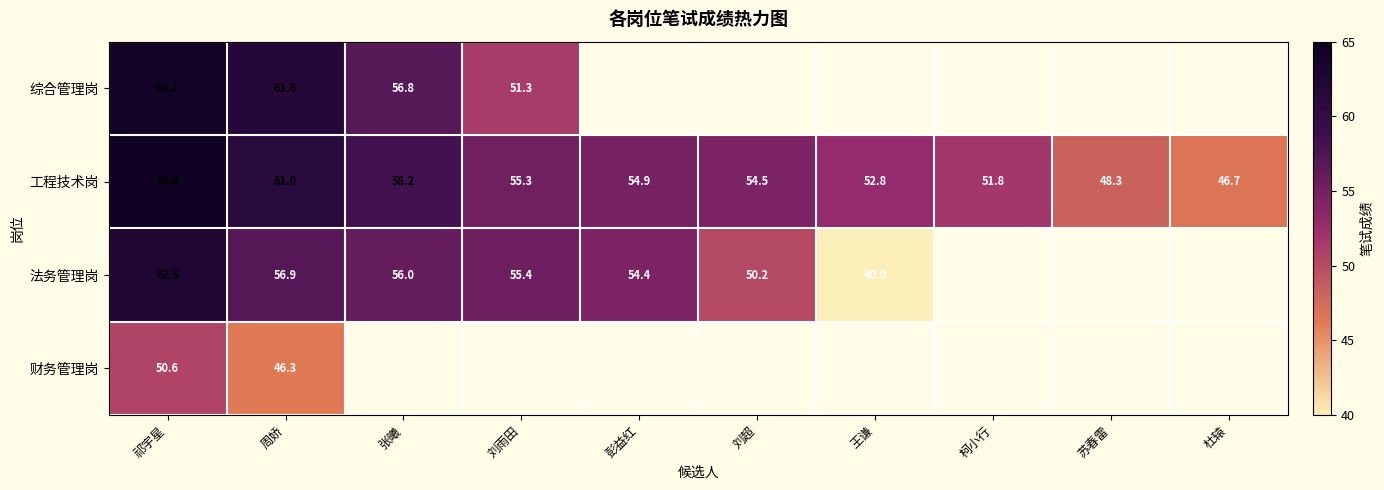

Is it true that 法务管理岗 equals 54.4 at 彭益红?

True